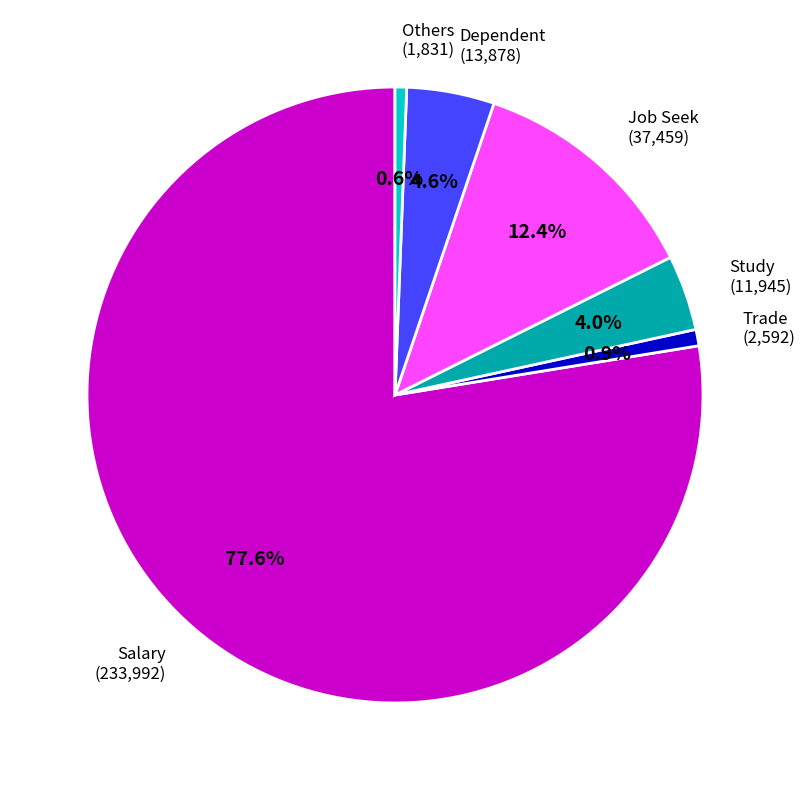

Which category has the biggest portion of the pie?

Salary